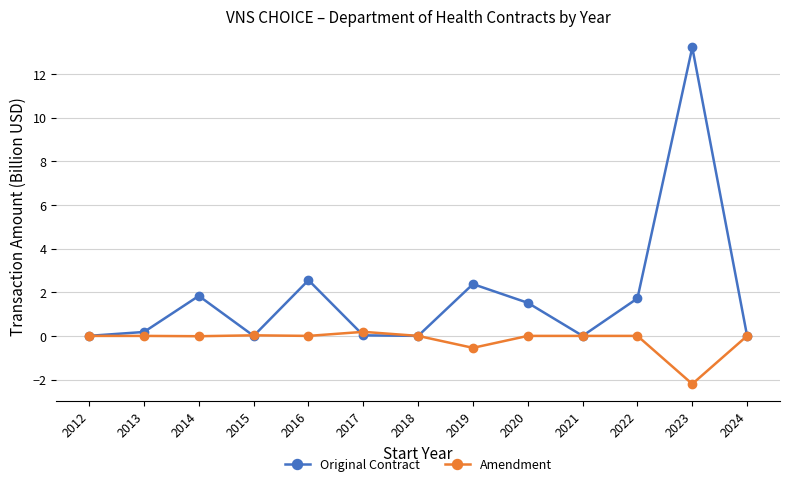

True or false: Original Contract has a value of 2.5 at 2014.

False